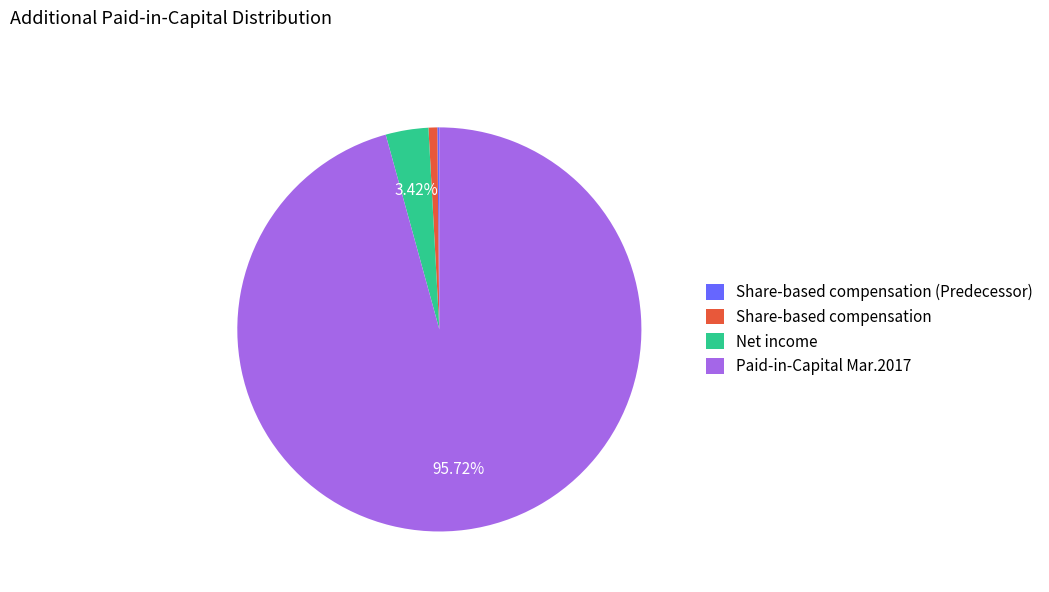

Between Paid-in-Capital Mar.2017 and Share-based compensation, which is larger?

Paid-in-Capital Mar.2017